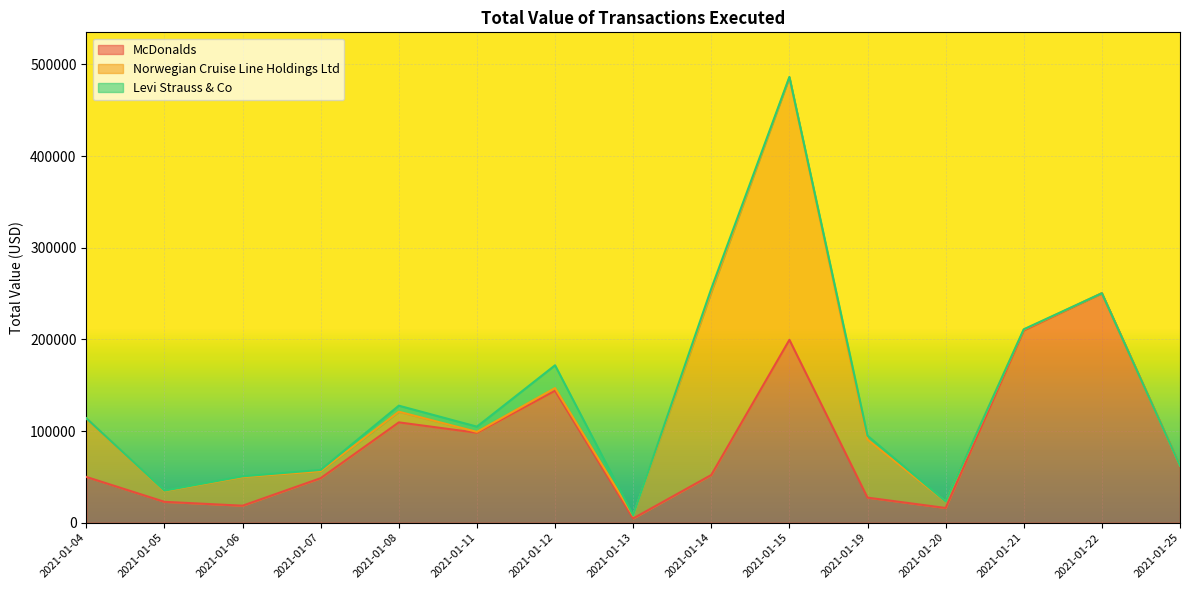

What is the average value of the Norwegian Cruise Line Holdings Ltd series?

45955.2